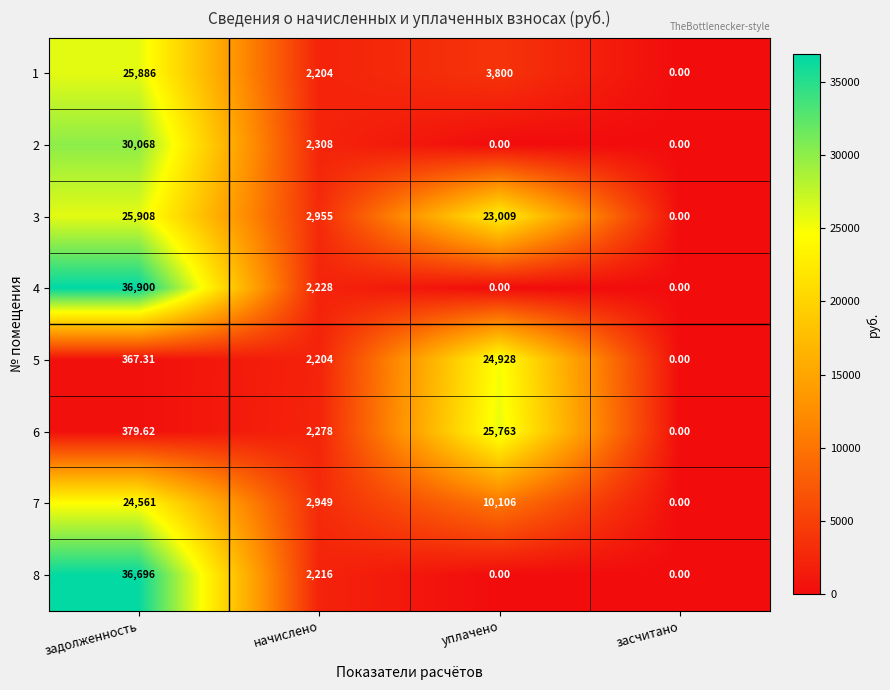

Where is 1 nearest to the value 12943?

уплачено